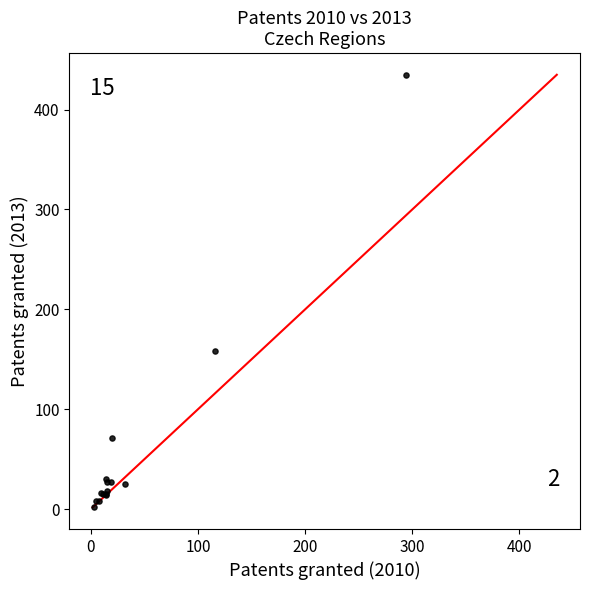

What Y value in the scatter plot is closest to 218?

158.0